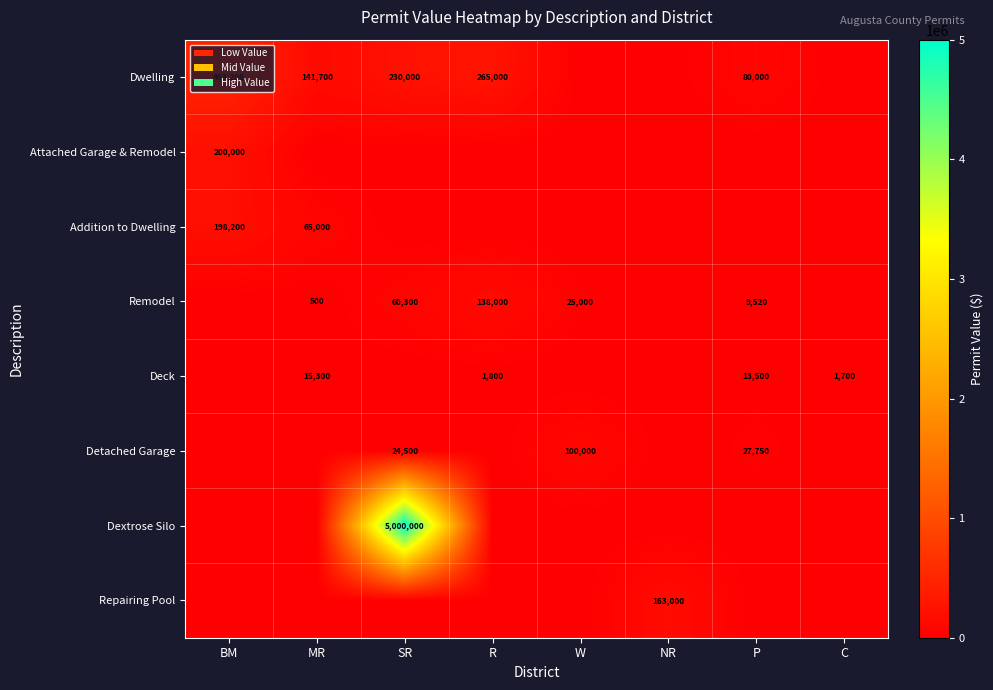

The Addition to Dwelling series shows 30453 at MR. True or false?

False